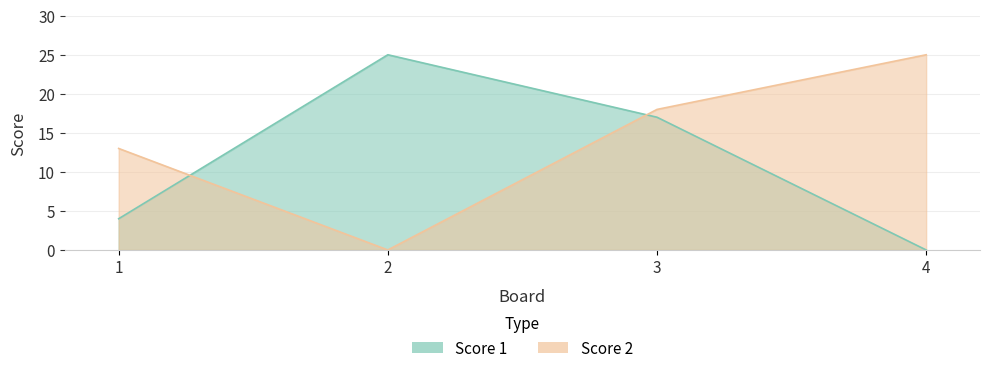

What is the total value across all series at 1?

17